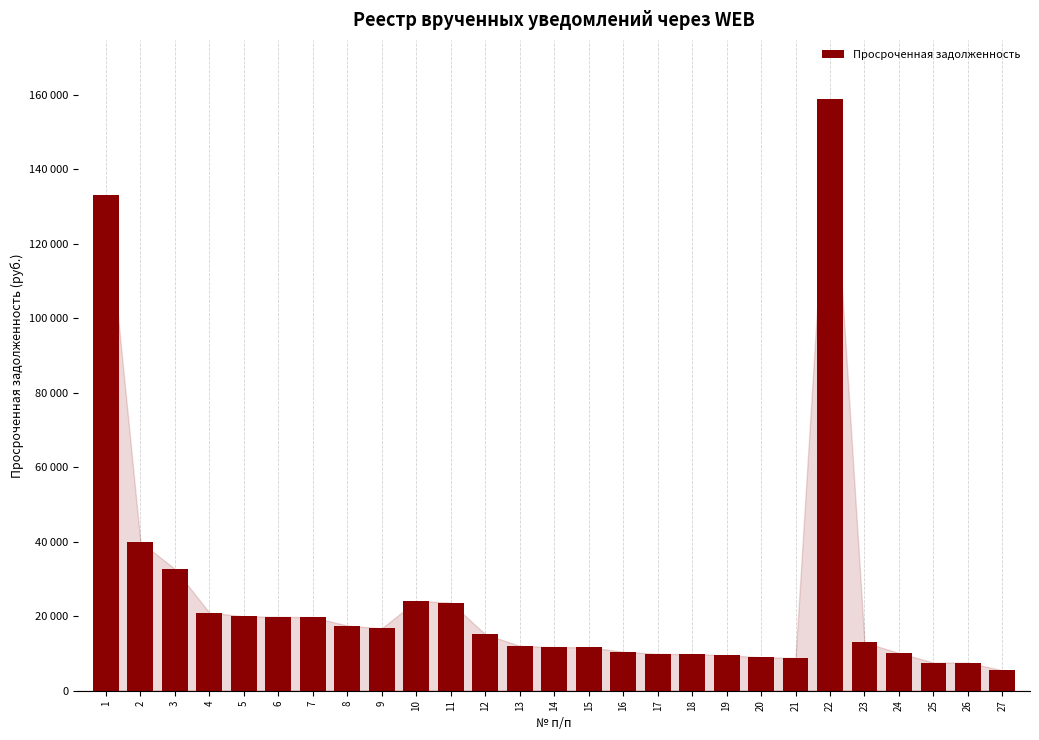

What is the value of the 25th bar from the left?

7560.8